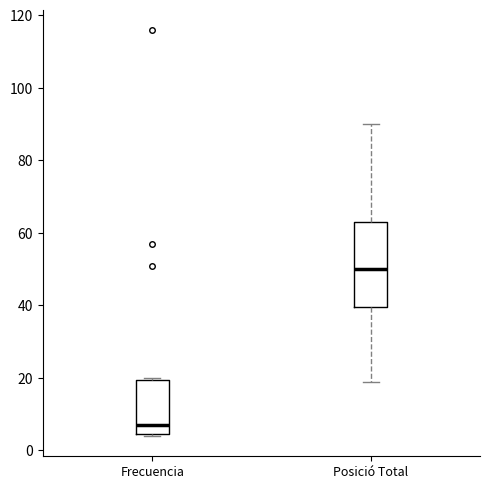

Reading left to right, read every box against the y-axis: the position of its median line, the range the box covers, and the ends of its whiskers. The values are not printed on the chart, so give them approximately, as read against the axis.

Frecuencia: median 8, box 4 to 20, whiskers 4 to 20
Posició Total: median 50, box 40 to 64, whiskers 20 to 90